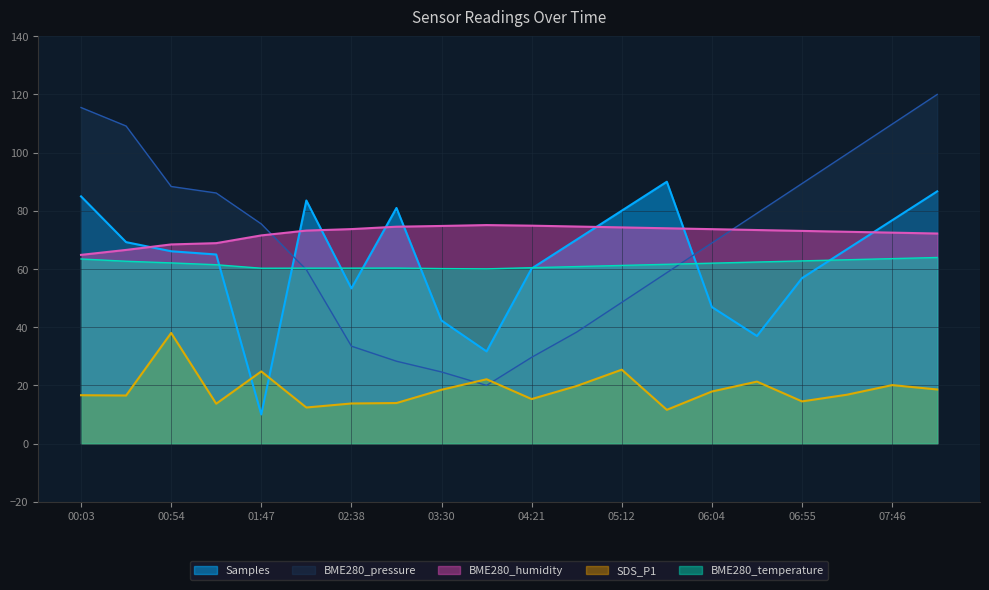

What position from the right is 06:04?

6